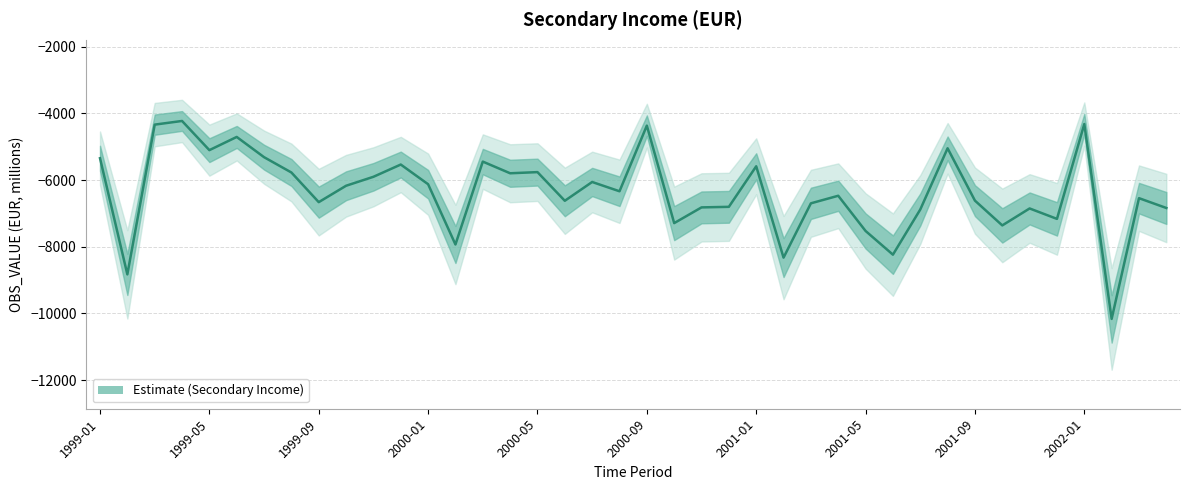

How many data points are above -6337?

19